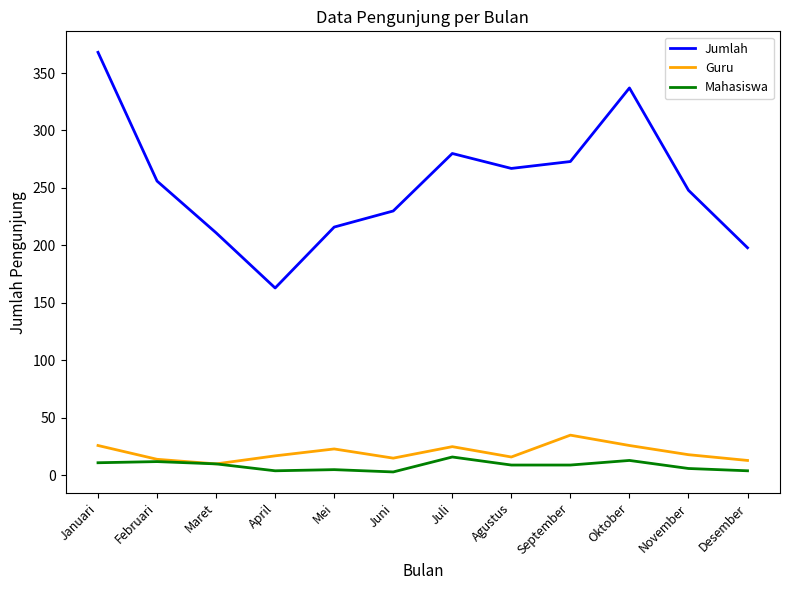

The Mahasiswa series shows 16 at Juli. True or false?

True